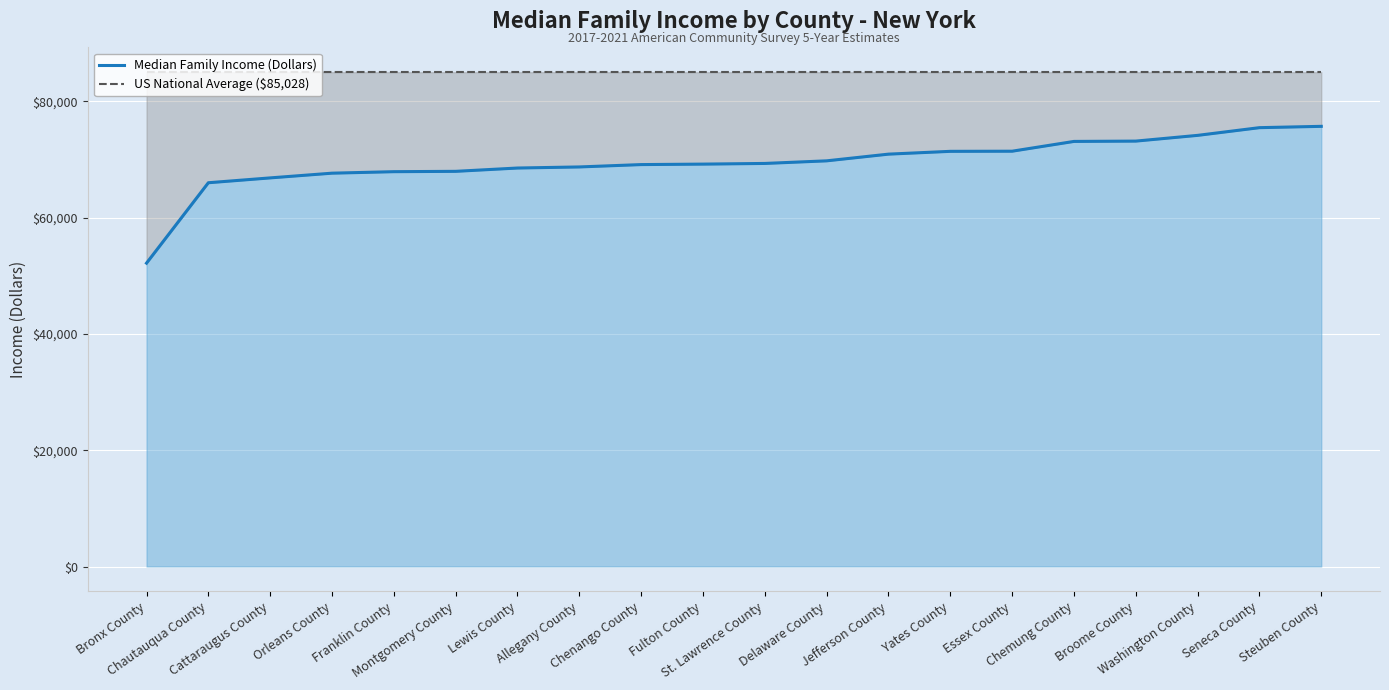

True or false: US National Average ($85,028) and Median Family Income (Dollars) cross at least once.

False